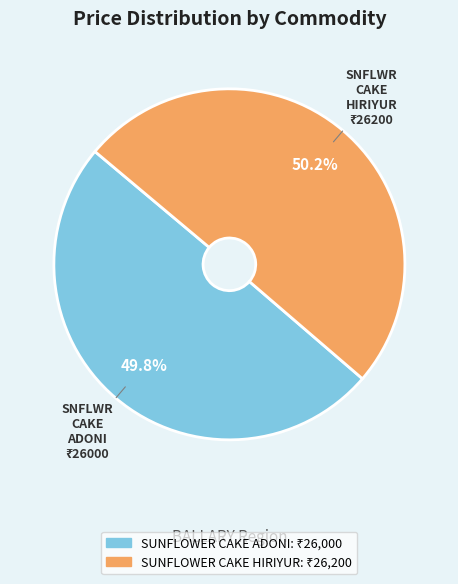

Is it true that SUNFLOWER CAKE HIRIYUR is 61% of the pie?

False